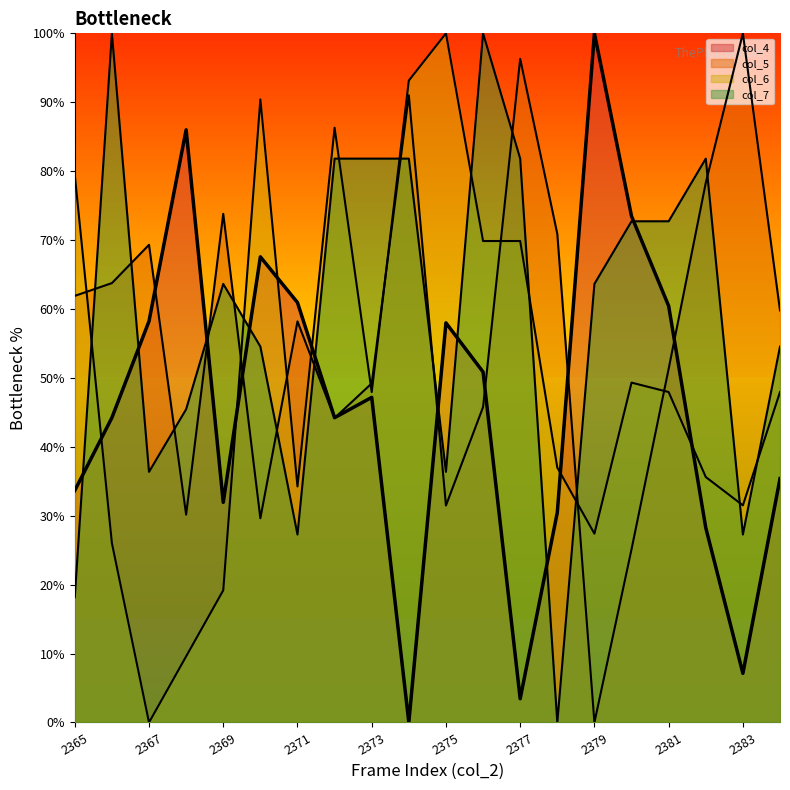

Reading right to left, what are all the values shown in this chart?

col_4: 2384=35.4	2383=7.1	2382=28.3	2381=60.4	2380=73.5	2379=100.0	2378=30.5	2377=3.4	2376=50.9	2375=58.0	2374=0.0	2373=47.2	2372=44.2	2371=60.9	2370=67.6	2369=31.9	2368=86.0	2367=58.2	2366=44.2	2365=33.7
col_5: 2384=59.8	2383=100.0	2382=78.3	2381=51.3	2380=25.1	2379=0.0	2378=70.9	2377=96.3	2376=45.8	2375=31.5	2374=91.0	2373=49.2	2372=44.2	2371=58.2	2370=29.6	2369=73.8	2368=30.2	2367=69.3	2366=63.8	2365=61.9
col_6: 2384=47.9	2383=31.5	2382=35.6	2381=47.9	2380=49.3	2379=27.4	2378=37.0	2377=69.9	2376=69.9	2375=100.0	2374=93.2	2373=47.9	2372=86.3	2371=34.2	2370=90.4	2369=19.2	2368=9.6	2367=0.0	2366=26.0	2365=79.5
col_7: 2384=54.5	2383=27.3	2382=81.8	2381=72.7	2380=72.7	2379=63.6	2378=0.0	2377=81.8	2376=100.0	2375=36.4	2374=81.8	2373=81.8	2372=81.8	2371=27.3	2370=54.5	2369=63.6	2368=45.5	2367=36.4	2366=100.0	2365=18.2